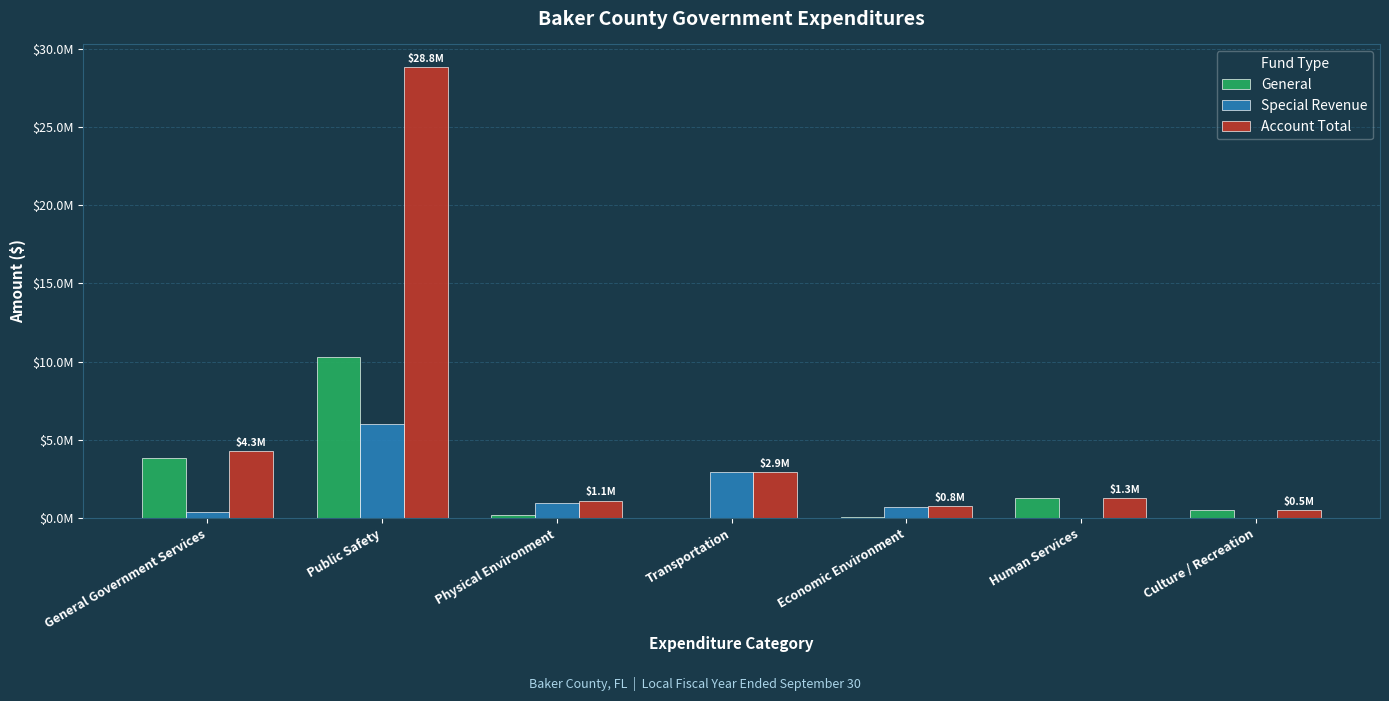

Is the value of Special Revenue at Public Safety greater than the value of Account Total at Public Safety?

No